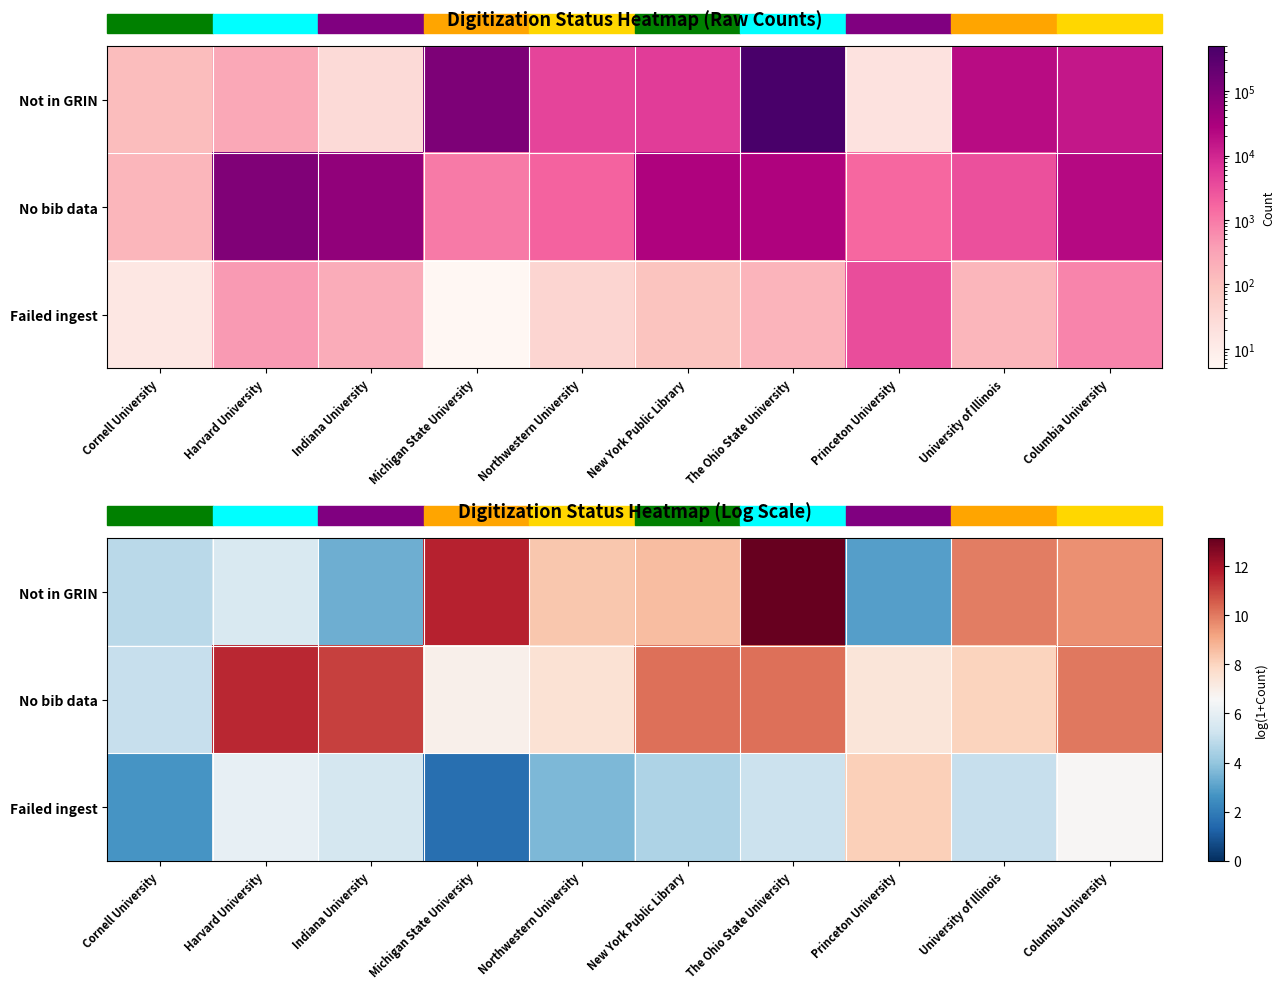

What is the minimum value shown in the chart?

1.6